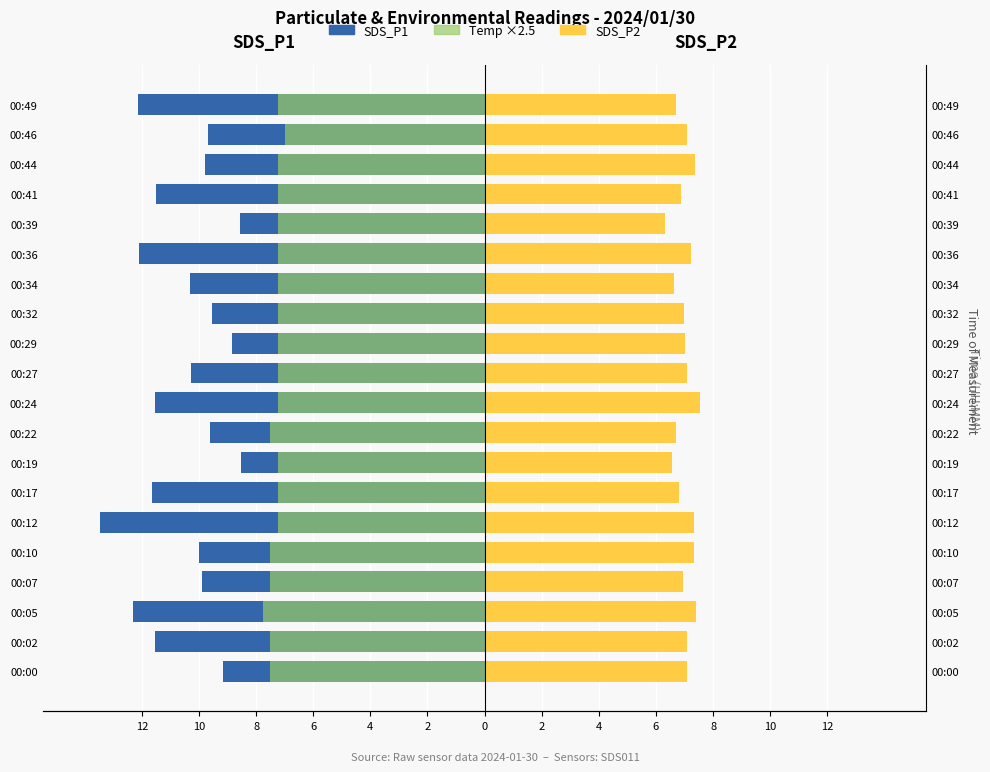

What is the value of the SDS_P1 bar at the 4th from the left?

-9.9